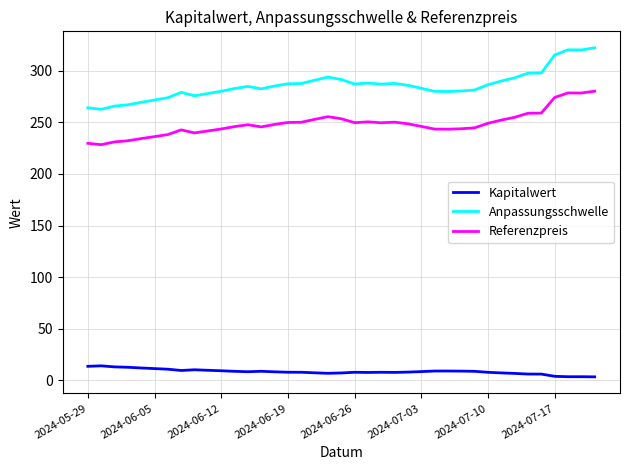

What is the maximum value shown in the chart?

322.1